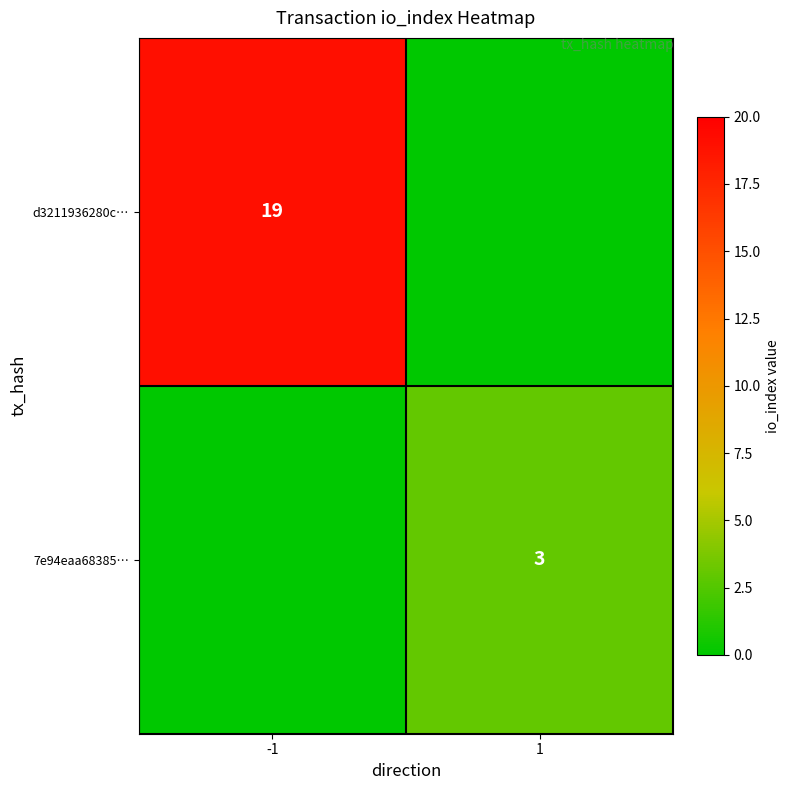

At which category is the sum across all series the highest?

-1